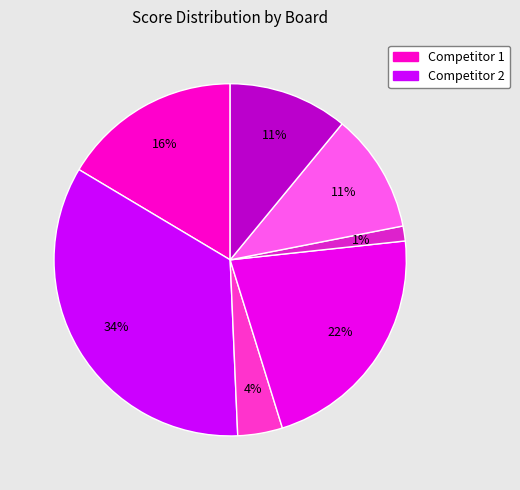

How many slices are in this pie chart?

7